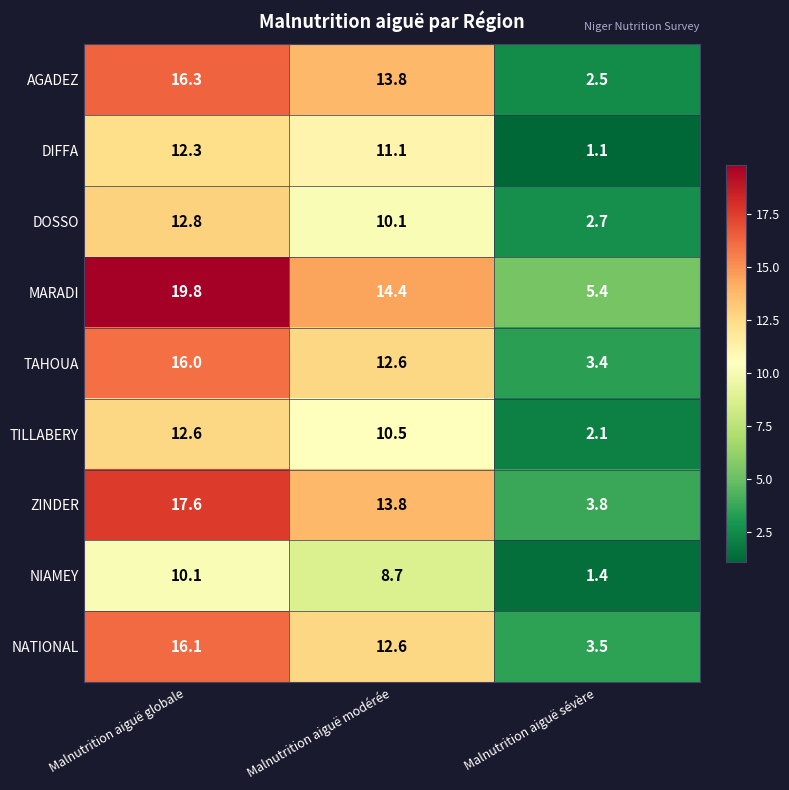

At which label is DIFFA closest to 6?

Malnutrition aiguë sévère